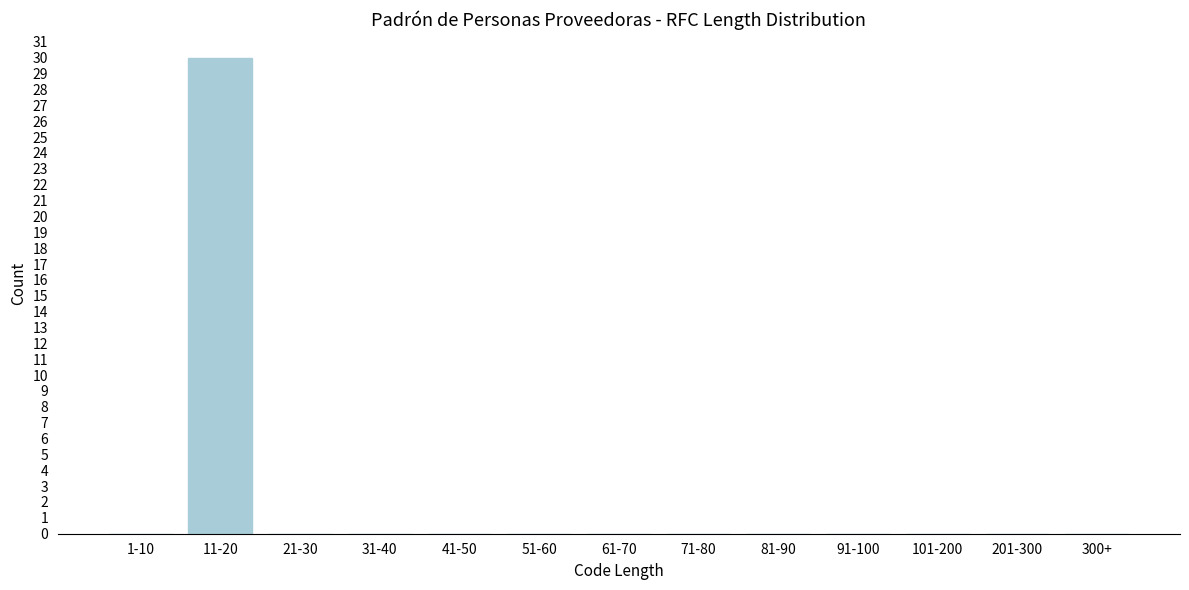

Reading left to right, what are all the values shown in this chart?

1-10=0	11-20=30	21-30=0	31-40=0	41-50=0	51-60=0	61-70=0	71-80=0	81-90=0	91-100=0	101-200=0	201-300=0	300+=0